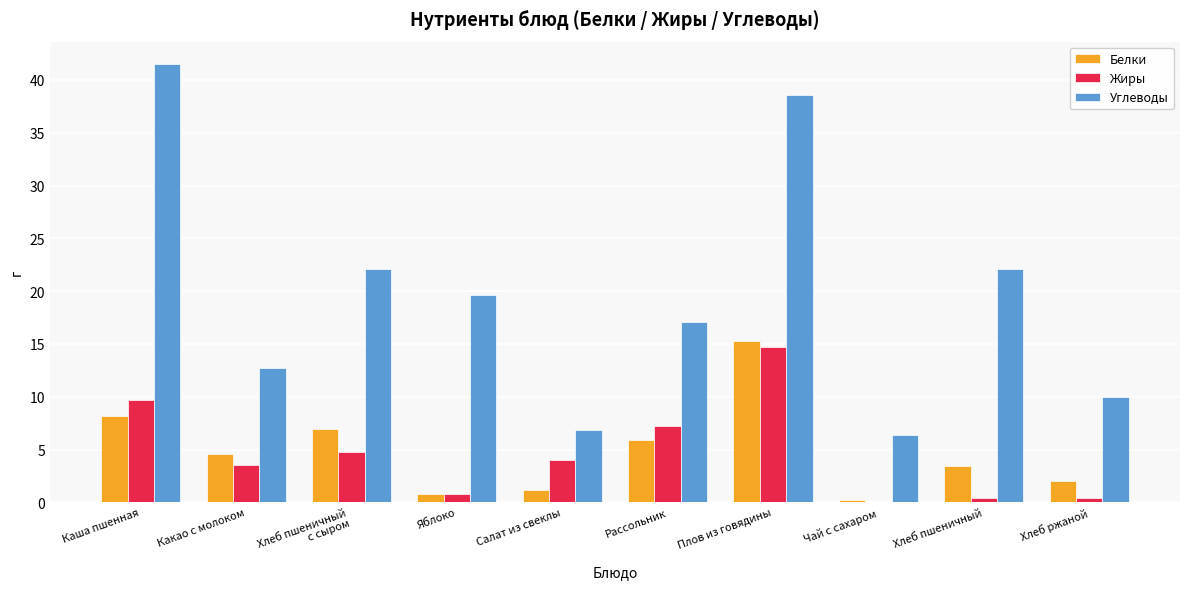

At which category is the sum across all series the highest?

Плов из говядины